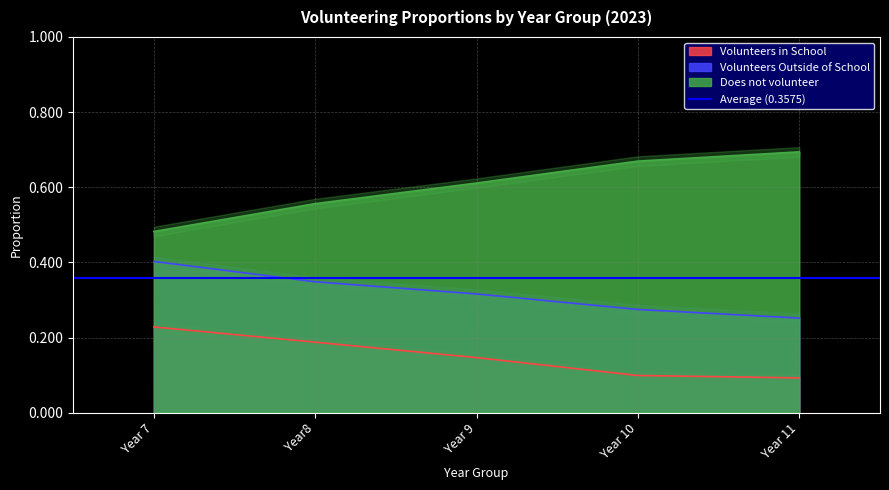

How many data points does each series have?

5